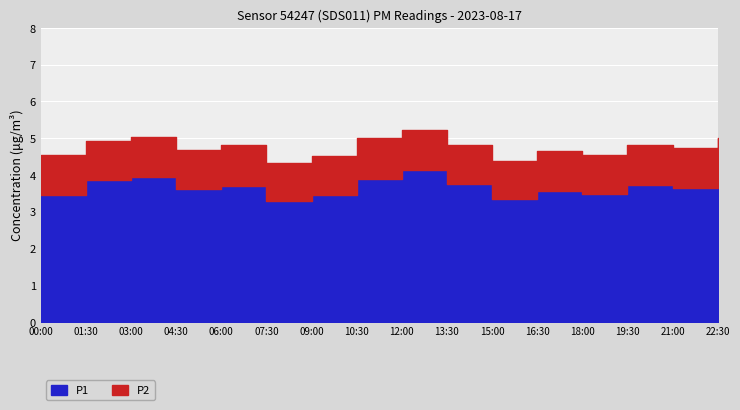

At which category is the sum across all series the highest?

12:00